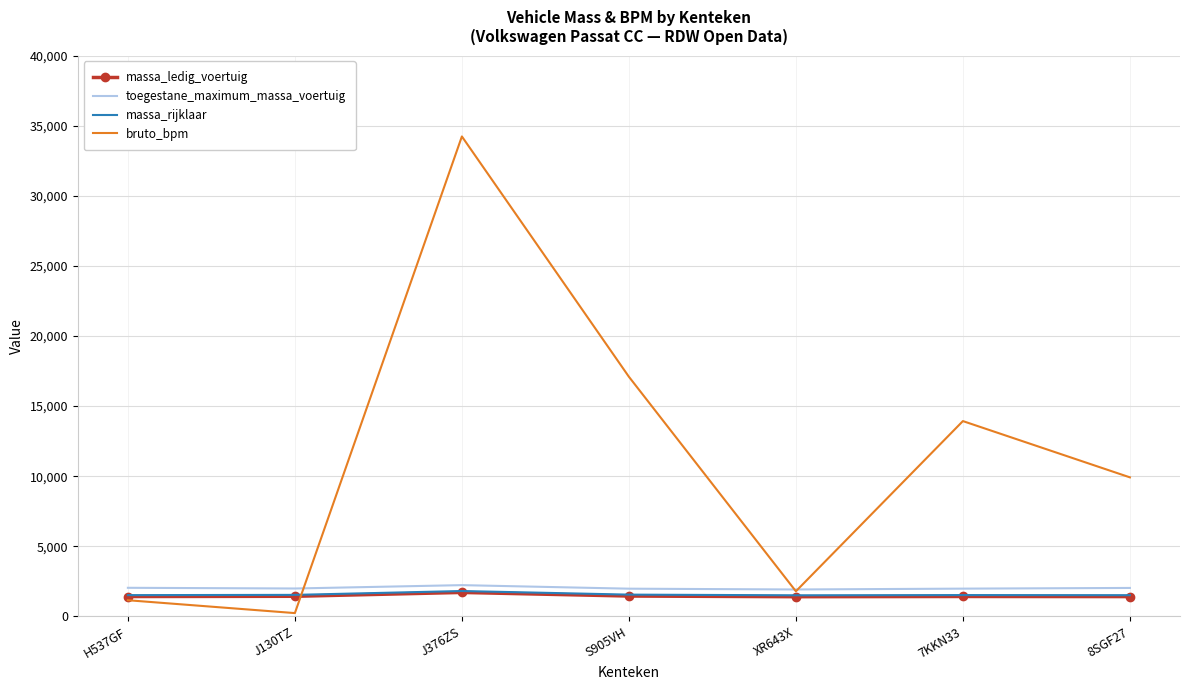

At which category does the chart reach its minimum across all series?

J130TZ